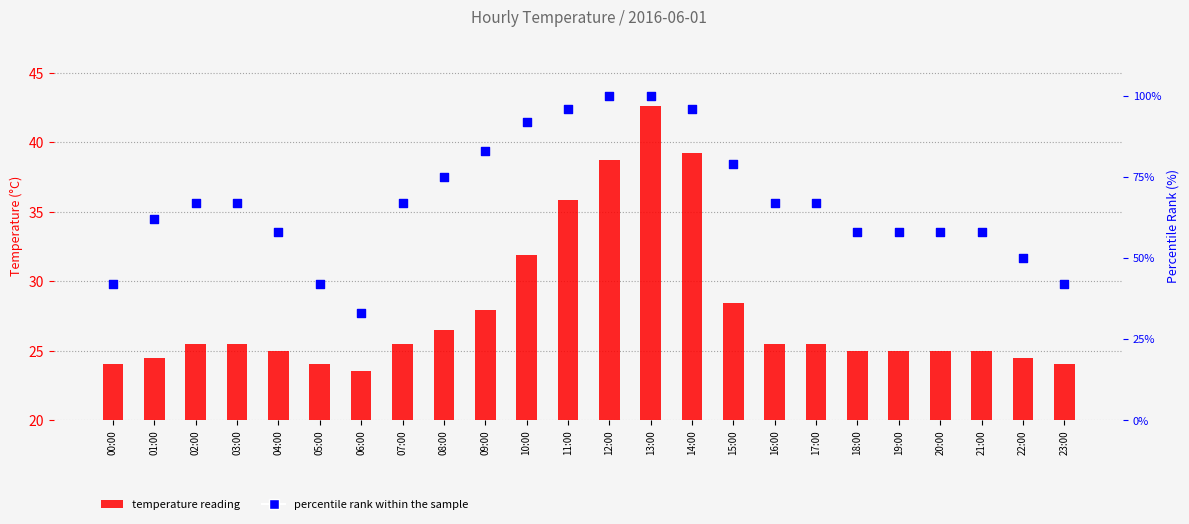

Which series contains the lowest Y value?

temperature reading